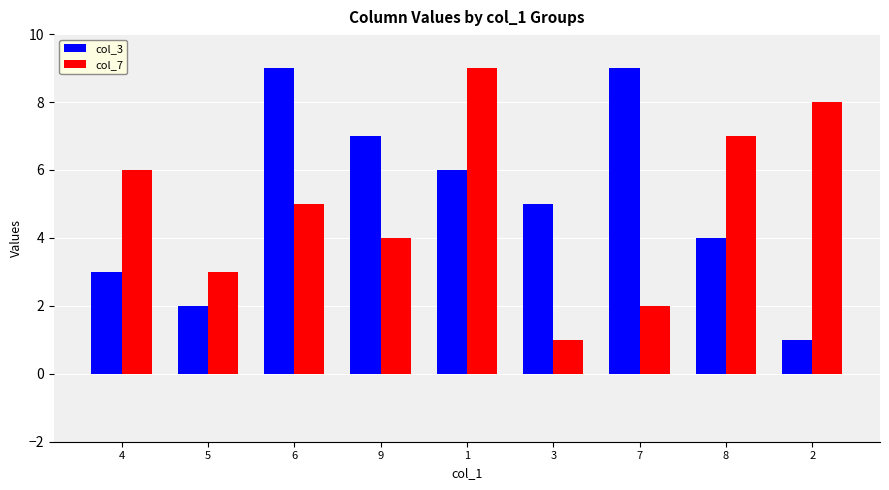

What is the value of the col_7 bar at the 2nd from the left?

3